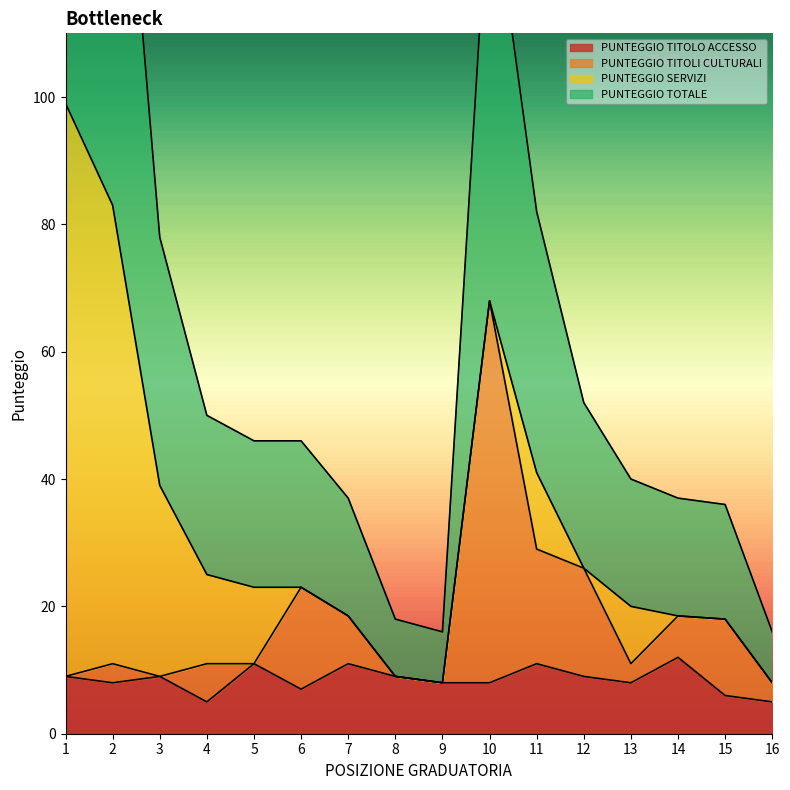

True or false: PUNTEGGIO TITOLO ACCESSO has a value of 5 at 11.

False